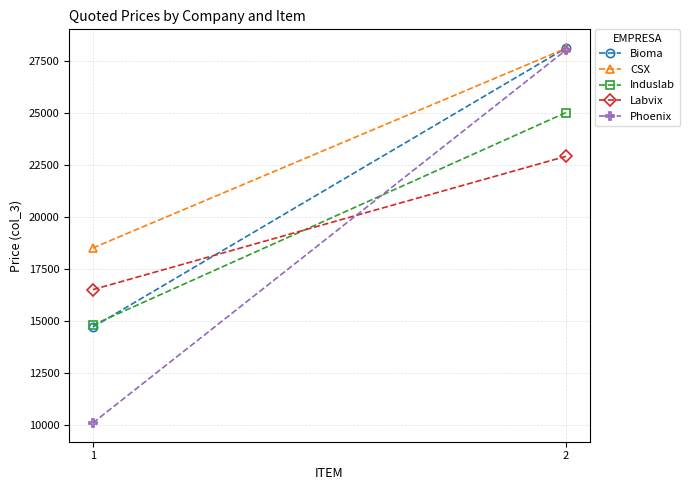

How many distinct data groups are displayed?

5